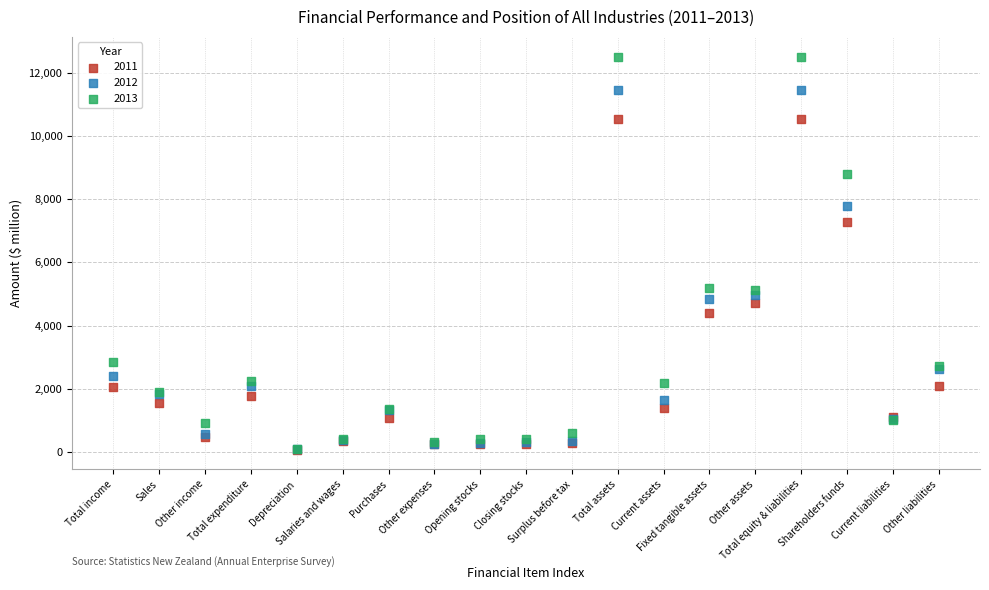

What are all the series names shown in the legend?

2011, 2012, 2013